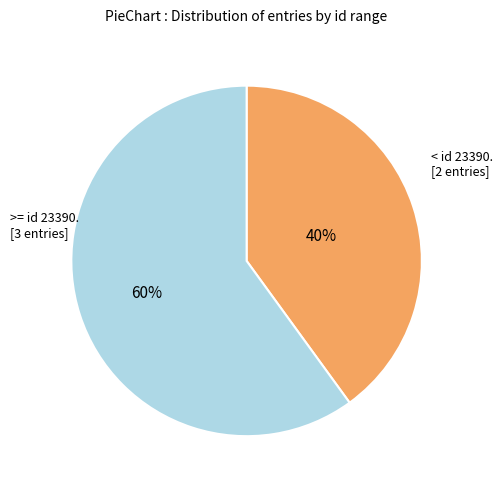

How many segments does this pie chart have?

2